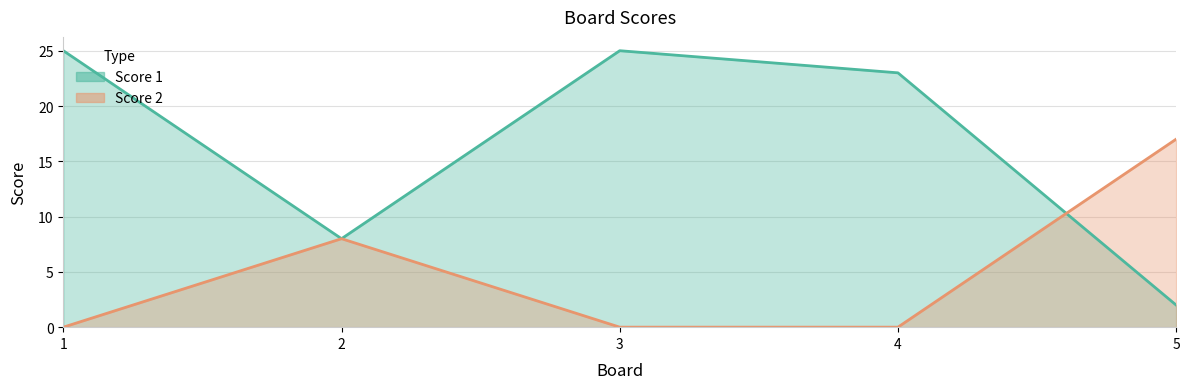

The Score 1 series shows 8 at 2. True or false?

True